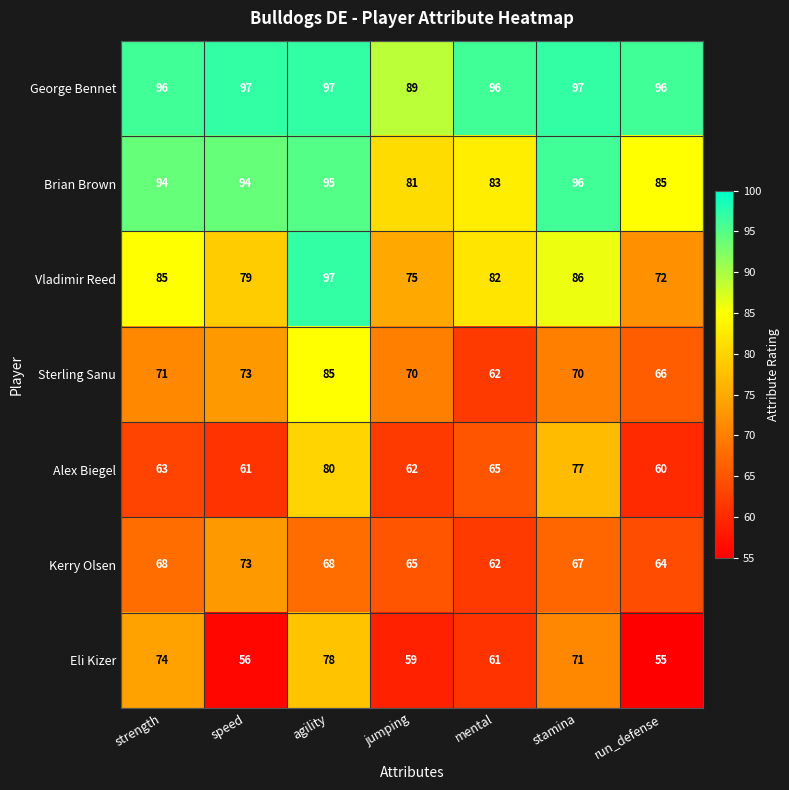

At how many categories does at least one series exceed 65?

7